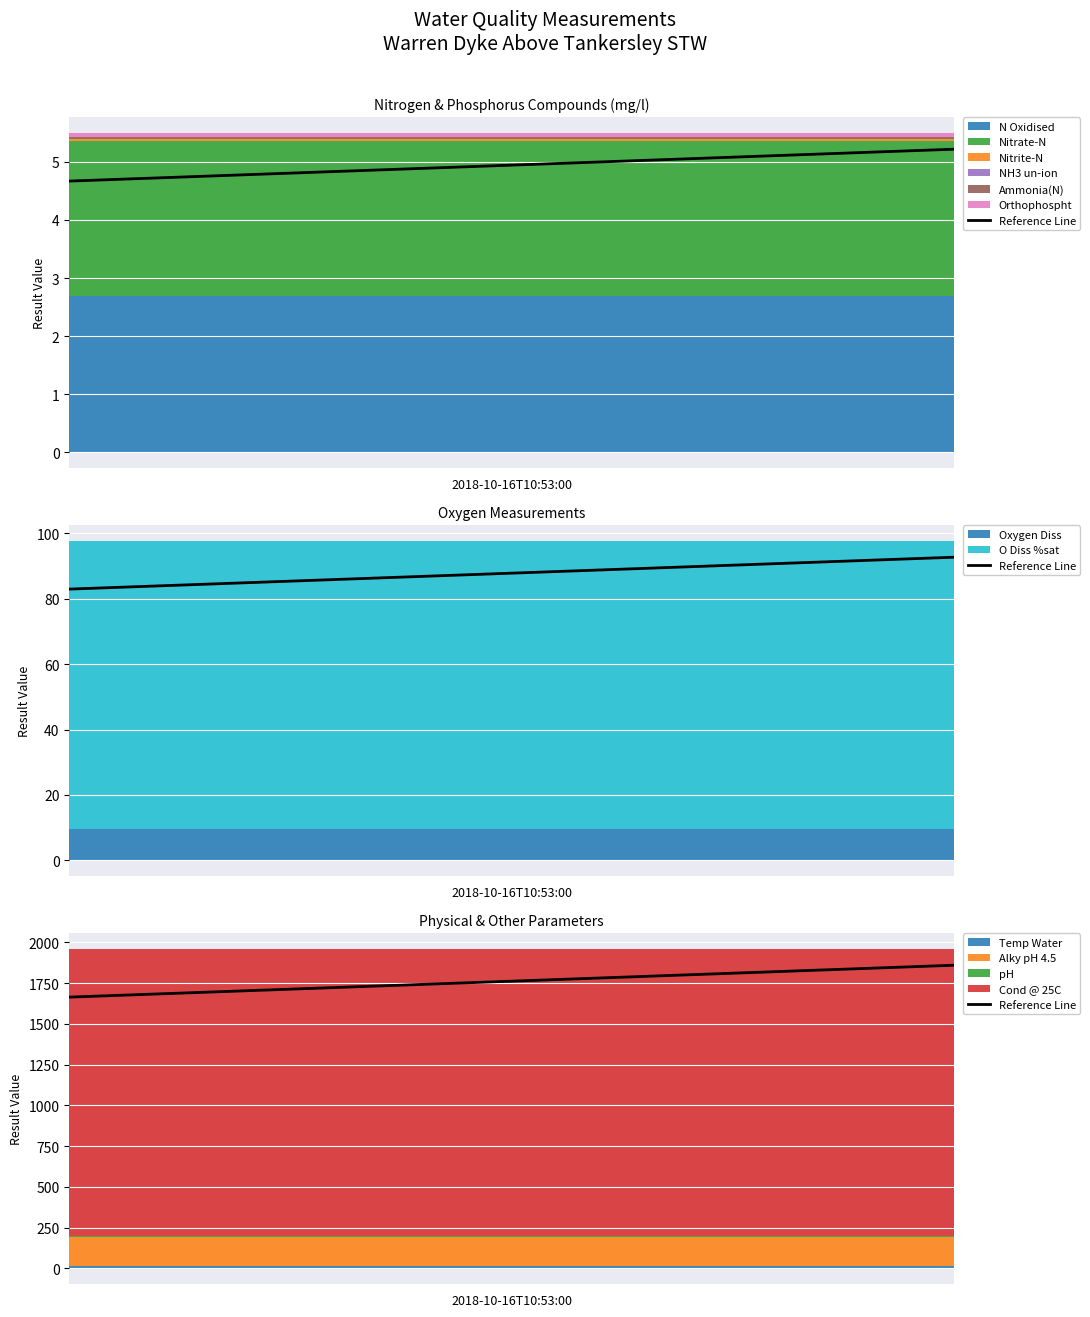

How many categories are shown in the chart?

2